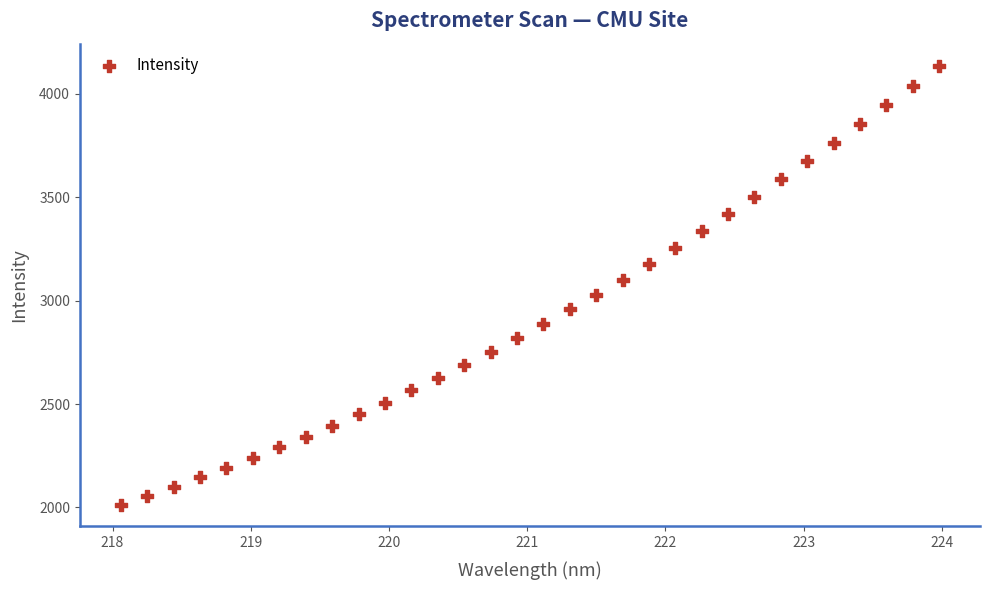

What is the range of Y values (max minus min)?

2122.6